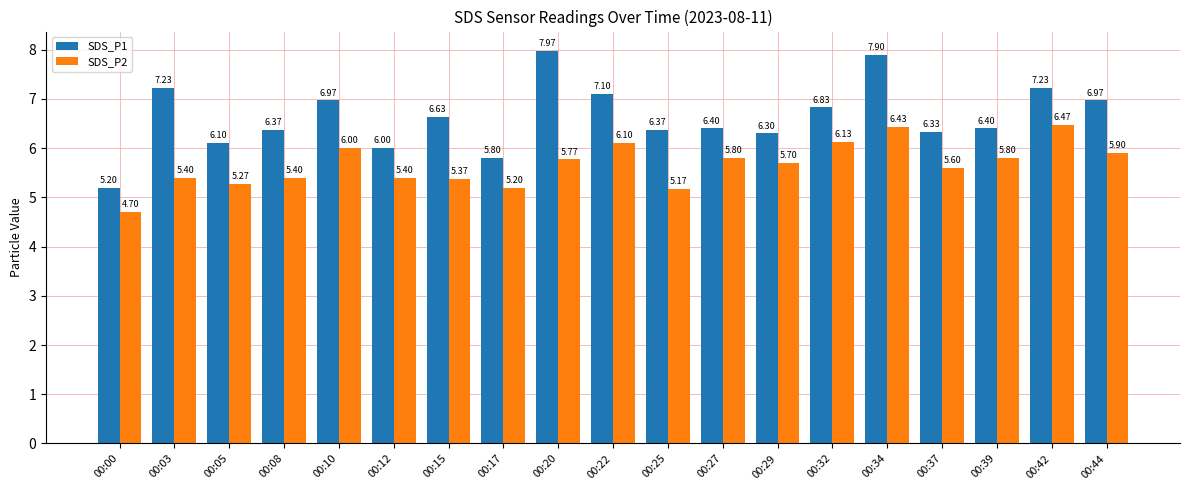

What are all the series names shown in the legend?

SDS_P1, SDS_P2